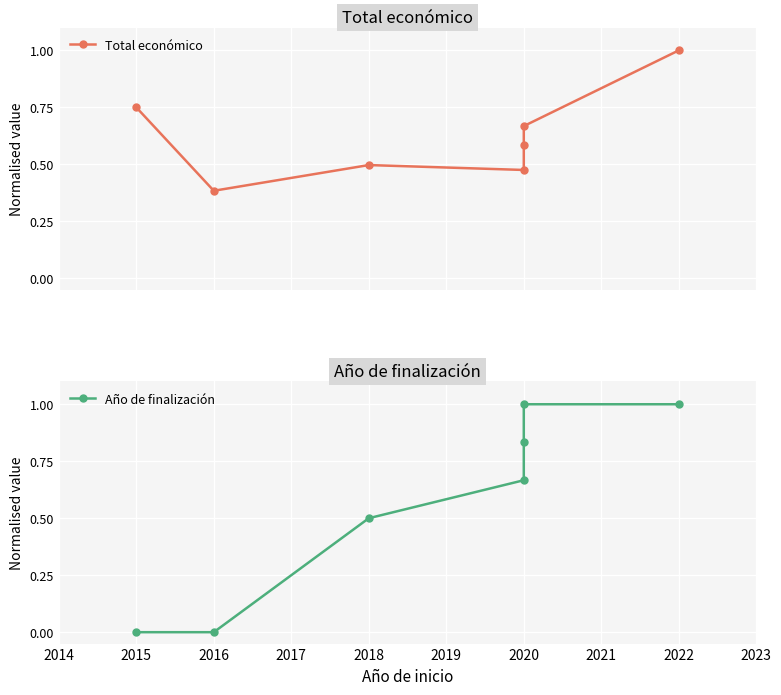

Rank the series by their average value, from lowest to highest.

Año de finalización, Total económico